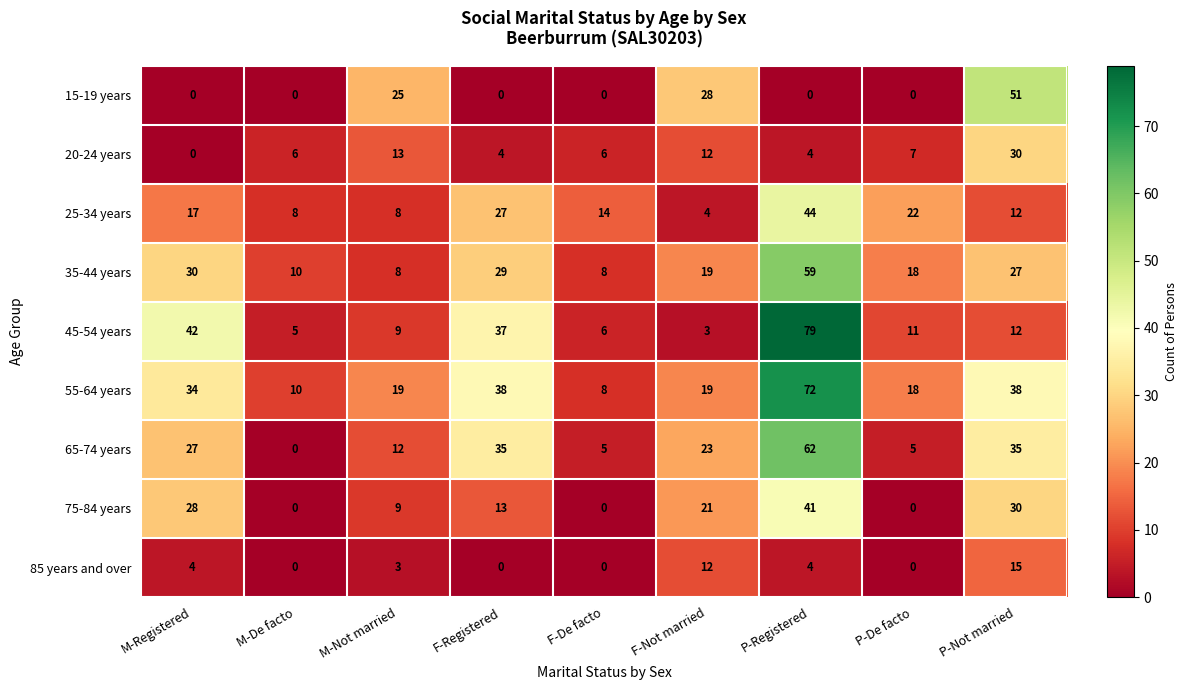

Which series has the widest spread of values?

45-54 years